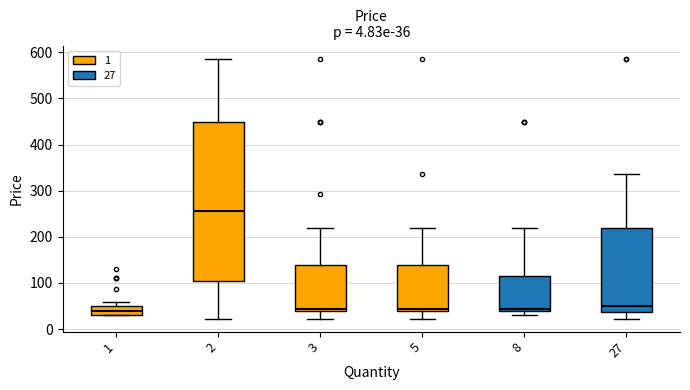

Which box is the tallest, from its lower edge to its upper edge?

2